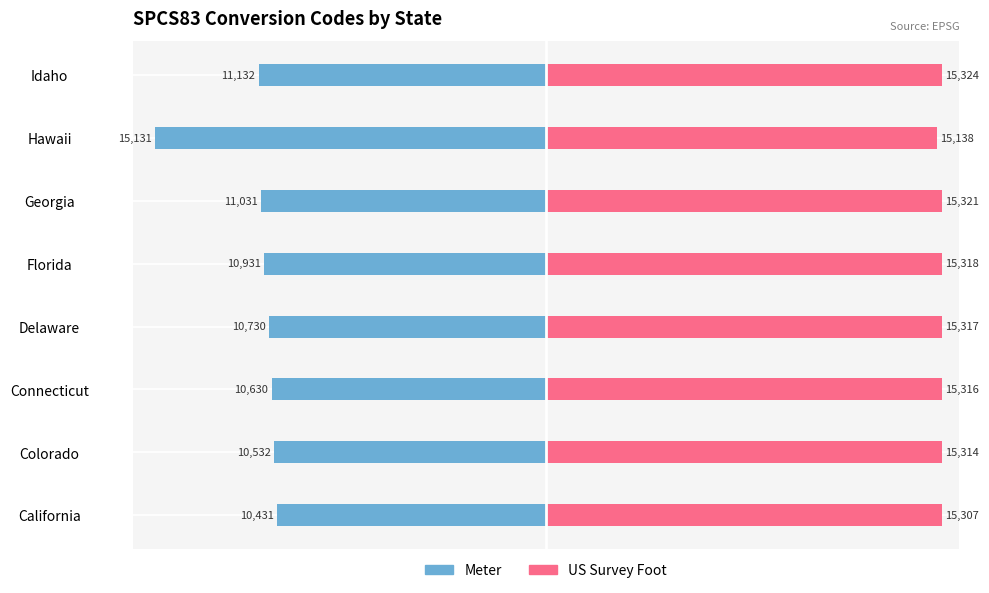

What is the greatest value displayed?

15324